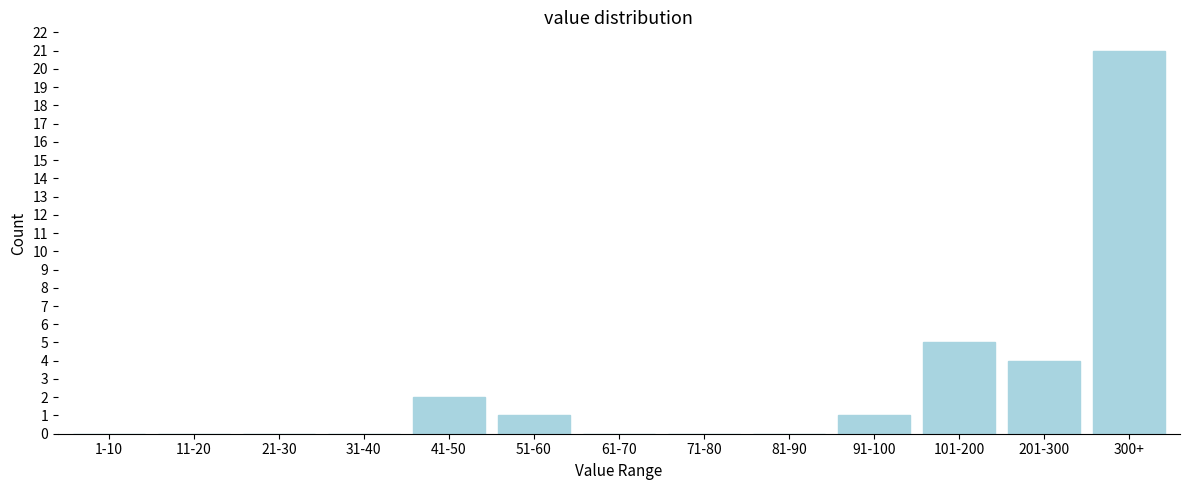

Reading left to right, transcribe all the data shown in this chart.

1-10=0	11-20=0	21-30=0	31-40=0	41-50=2	51-60=1	61-70=0	71-80=0	81-90=0	91-100=1	101-200=5	201-300=4	300+=21